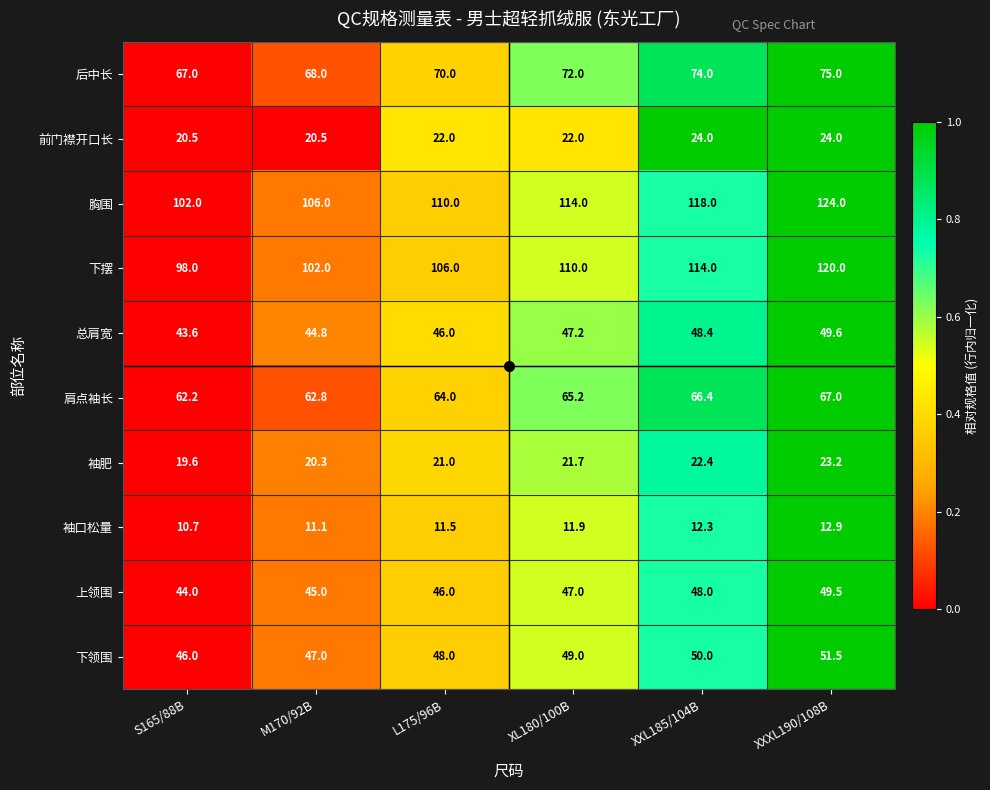

What is the difference between the second highest and second lowest values in the 前门襟开口长 series?

3.5